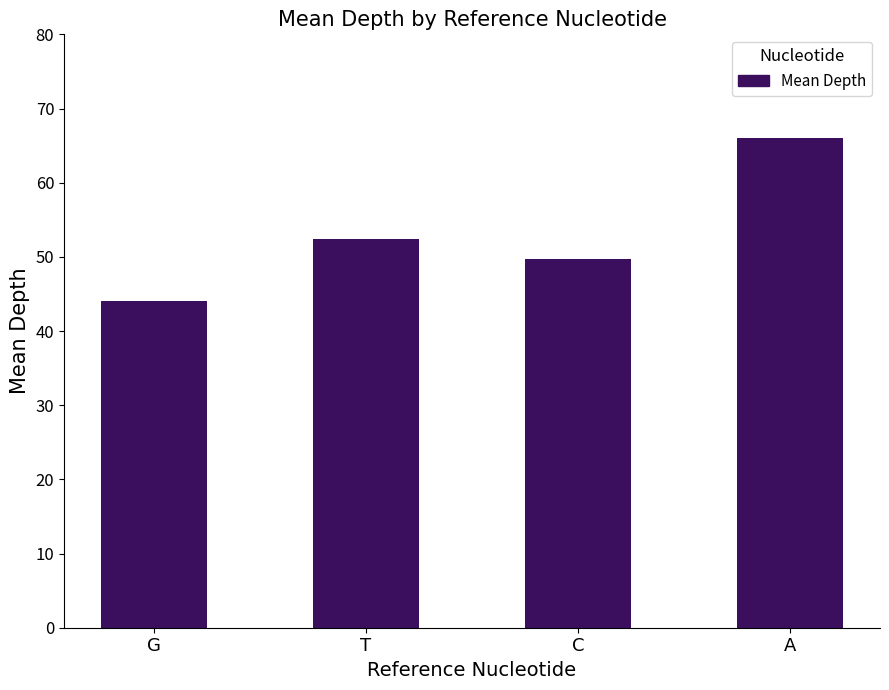

Where does the data first go above 52?

T